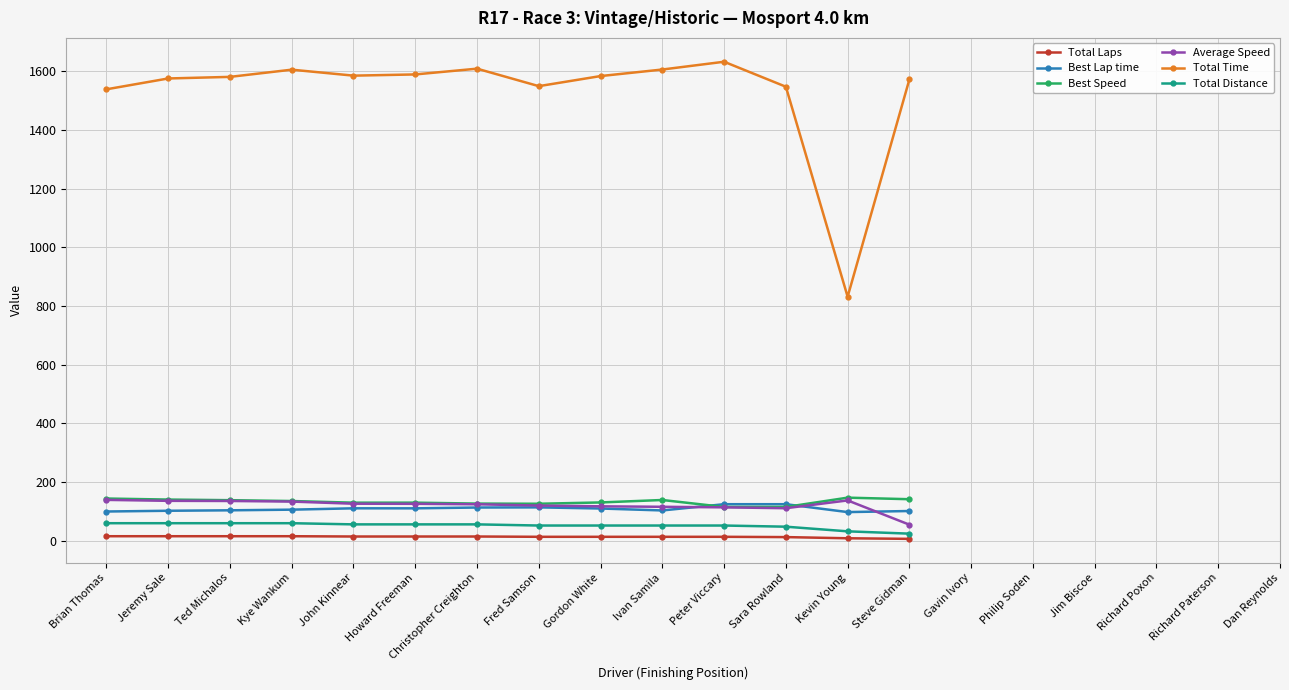

Is it true that Average Speed equals 87.3 at Steve Gidman?

False